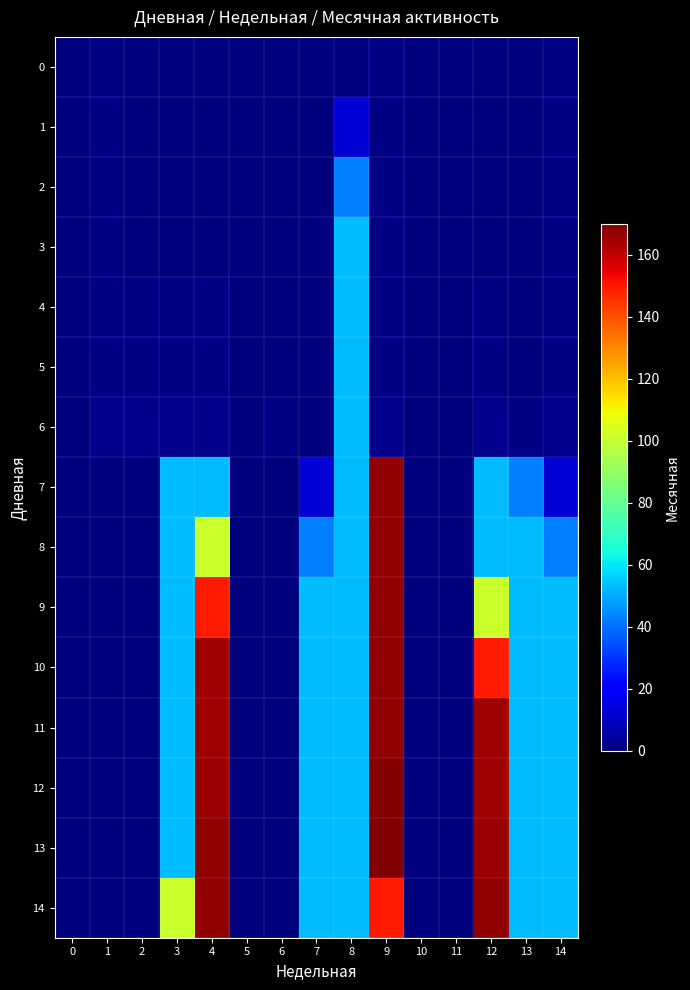

Reading left to right, extract all data points from this chart.

0: 0=0	1=1	2=0	3=0	4=0	5=0	6=0	7=0	8=0	9=1	10=0	11=0	12=0	13=0	14=1
1: 0=0	1=1	2=0	3=0	4=0	5=0	6=0	7=0	8=13	9=1	10=0	11=0	12=0	13=0	14=1
2: 0=0	1=1	2=0	3=0	4=0	5=0	6=0	7=0	8=43	9=1	10=0	11=0	12=0	13=0	14=1
3: 0=0	1=1	2=0	3=0	4=0	5=0	6=0	7=0	8=53	9=1	10=0	11=0	12=0	13=0	14=1
4: 0=0	1=1	2=1	3=1	4=1	5=0	6=0	7=0	8=53	9=1	10=0	11=0	12=1	13=0	14=1
5: 0=0	1=1	2=1	3=1	4=1	5=0	6=0	7=0	8=53	9=1	10=0	11=0	12=1	13=0	14=1
6: 0=0	1=2	2=2	3=2	4=2	5=0	6=1	7=0	8=53	9=2	10=0	11=0	12=2	13=1	14=2
7: 0=0	1=0	2=0	3=53	4=53	5=0	6=0	7=13	8=53	9=167	10=0	11=0	12=53	13=43	14=13
8: 0=0	1=0	2=0	3=53	4=101	5=0	6=0	7=43	8=53	9=167	10=0	11=0	12=53	13=53	14=43
9: 0=0	1=0	2=0	3=53	4=150	5=0	6=0	7=53	8=53	9=167	10=0	11=0	12=101	13=53	14=53
10: 0=0	1=0	2=0	3=53	4=165	5=0	6=0	7=53	8=53	9=167	10=0	11=0	12=150	13=53	14=53
11: 0=0	1=0	2=0	3=53	4=165	5=0	6=0	7=53	8=53	9=167	10=0	11=0	12=165	13=53	14=53
12: 0=0	1=0	2=0	3=53	4=166	5=0	6=0	7=53	8=53	9=169	10=0	11=0	12=165	13=53	14=53
13: 0=0	1=0	2=0	3=53	4=167	5=0	6=0	7=53	8=53	9=170	10=0	11=0	12=166	13=53	14=53
14: 0=0	1=0	2=0	3=101	4=167	5=0	6=0	7=53	8=53	9=150	10=0	11=0	12=167	13=53	14=53